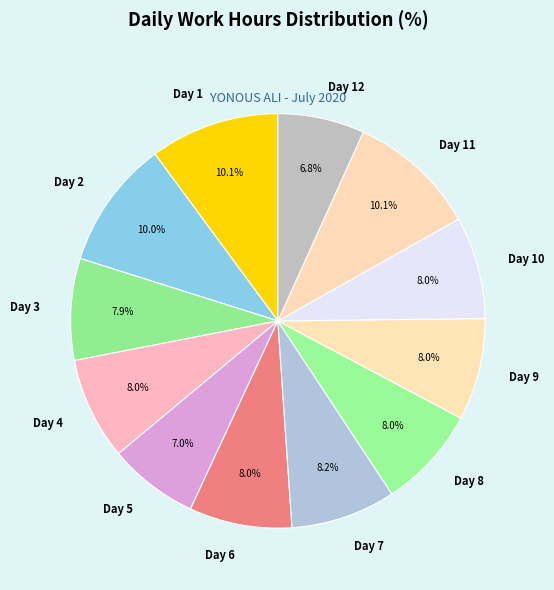

What percentage is NOT represented by Day 4?

92.0%